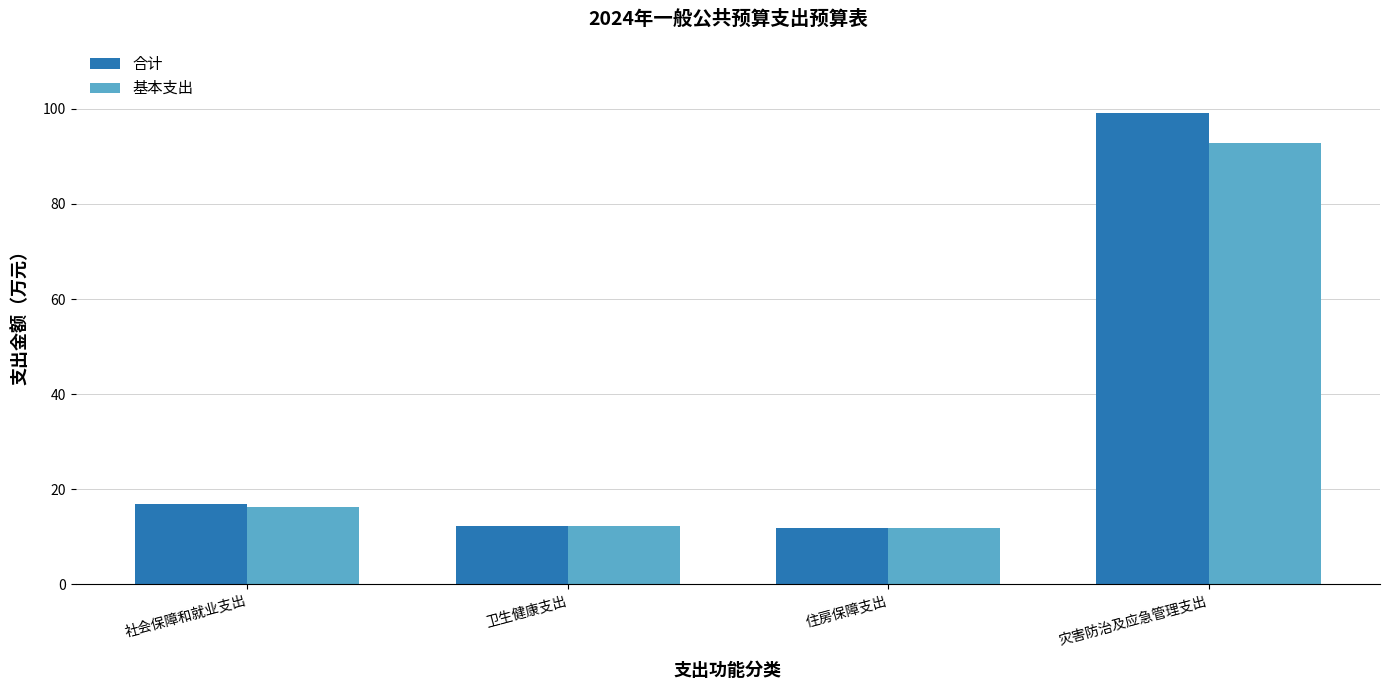

List the series in order of their overall mean, lowest first.

基本支出, 合计